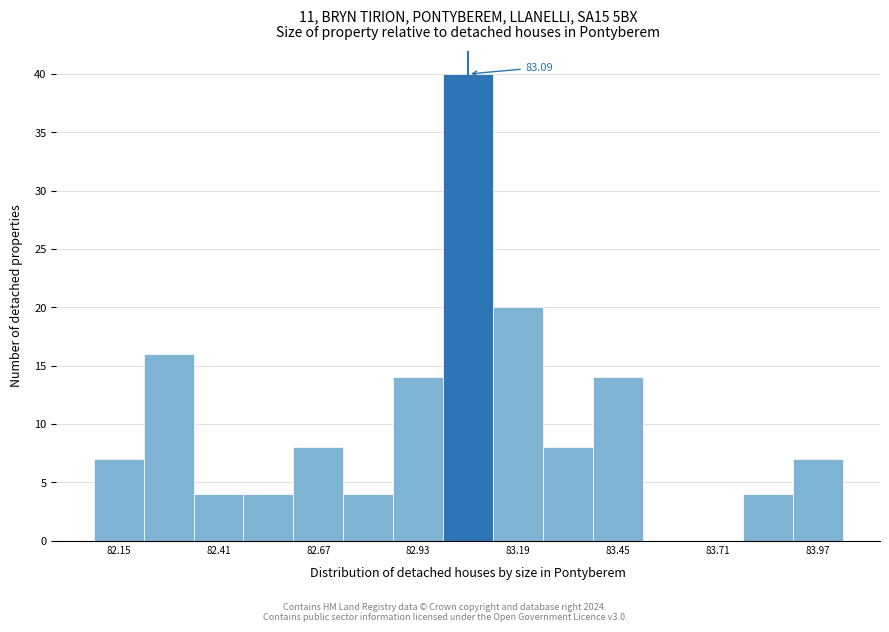

Around what value on the x-axis is the tallest bar? Give the approximate position of its centre, as read against the axis.

83.05